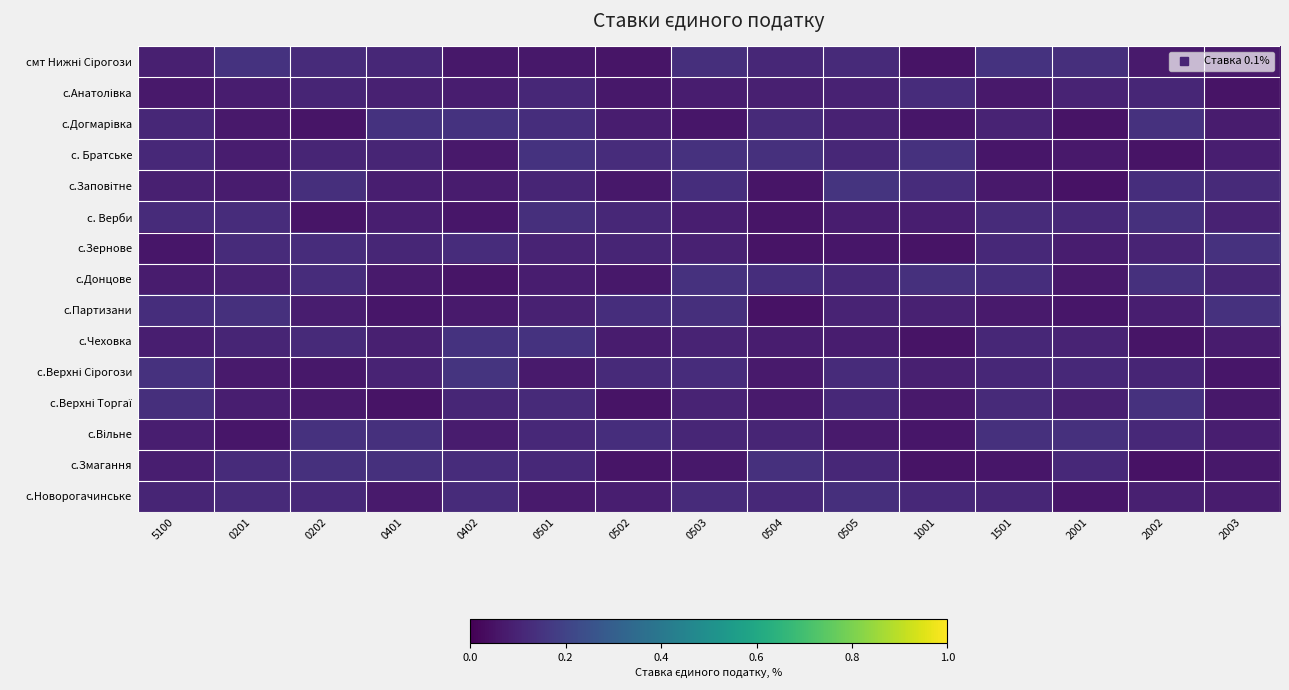

Which category has the highest value across all series?

0505